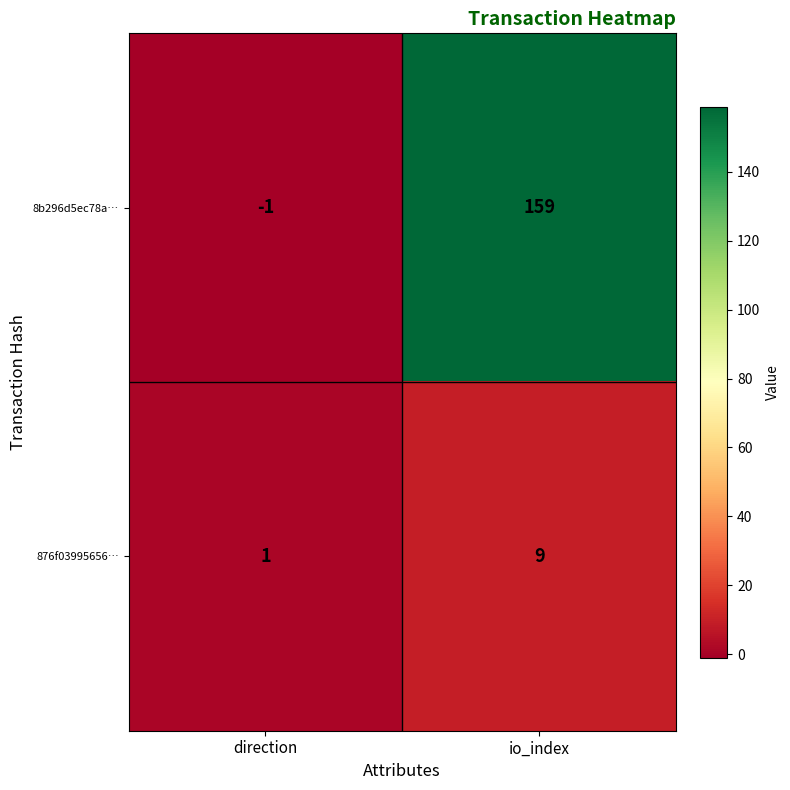

Rank the series by their average value, from highest to lowest.

8b296d5ec78a…, 876f03995656…